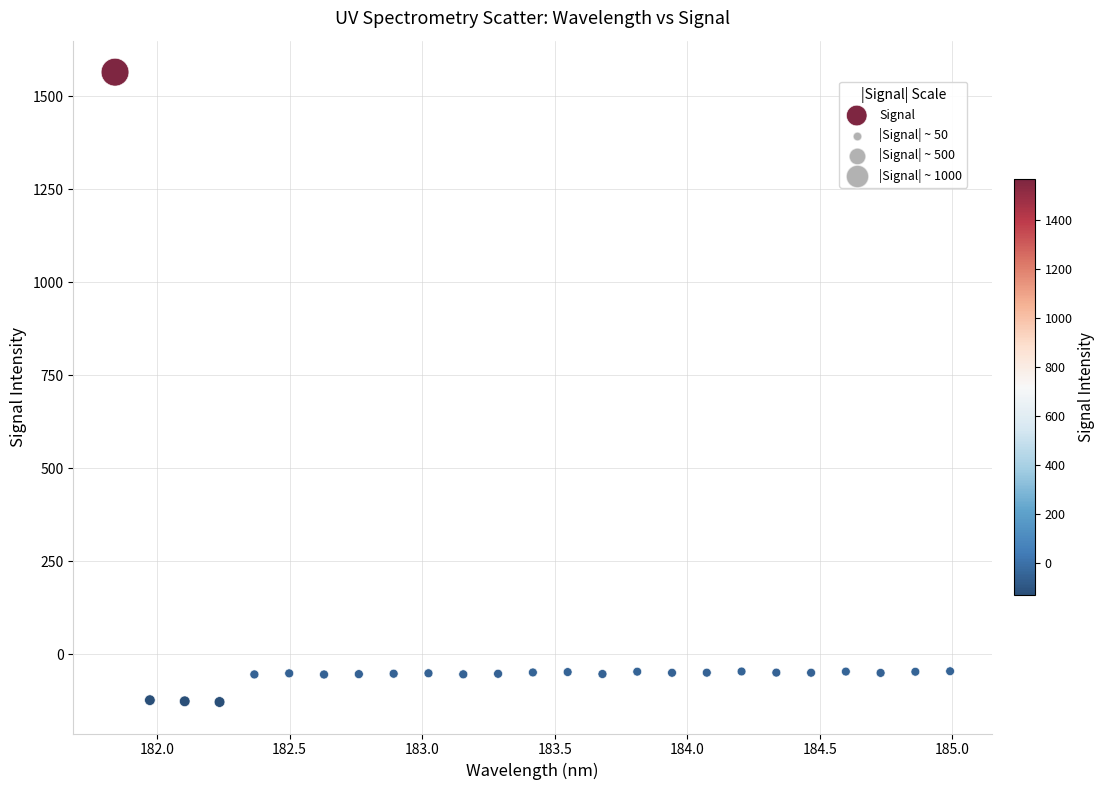

What is the range of Y values (max minus min)?

1694.2